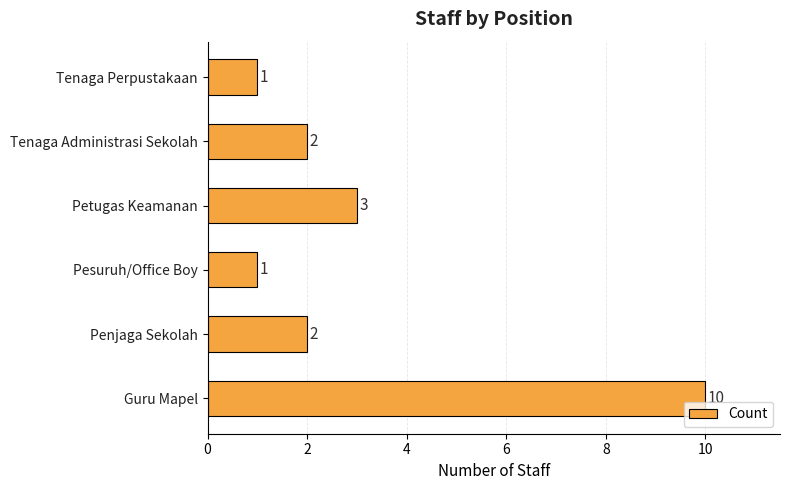

What is the sum of all values?

19